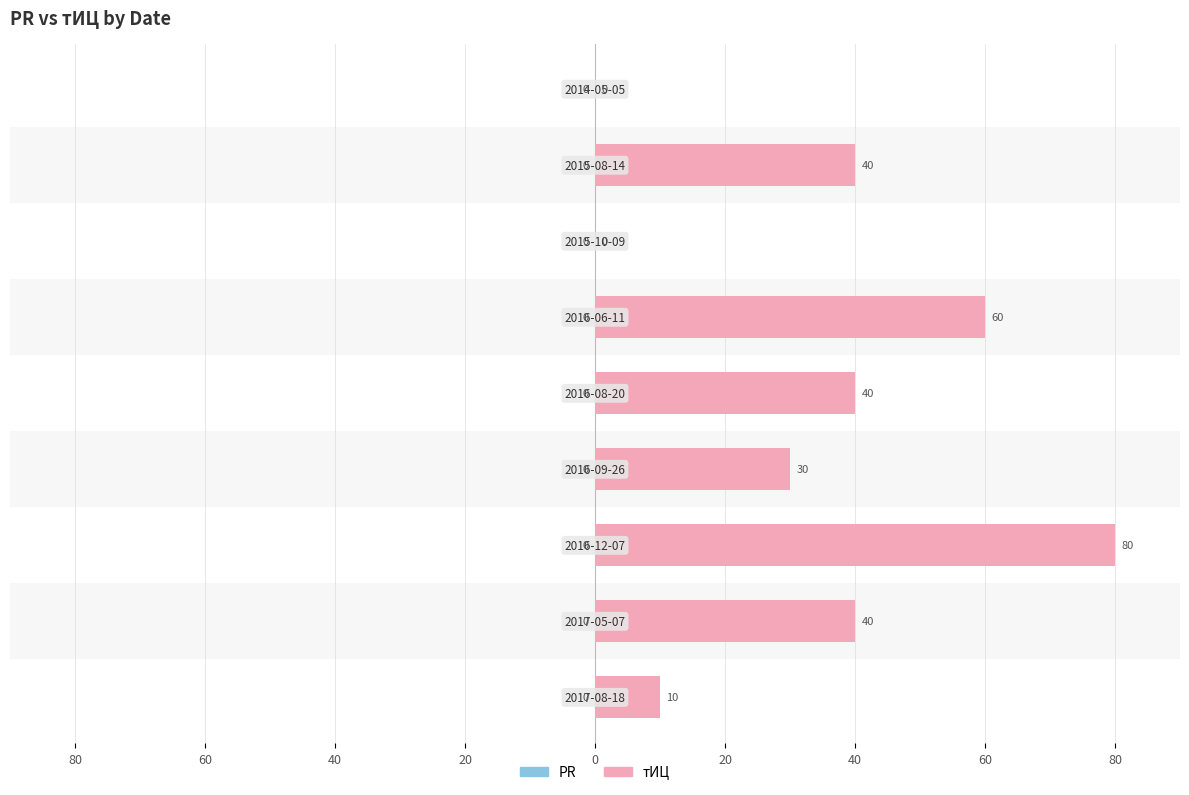

Is it true that PR equals 0.8 at 60?

False